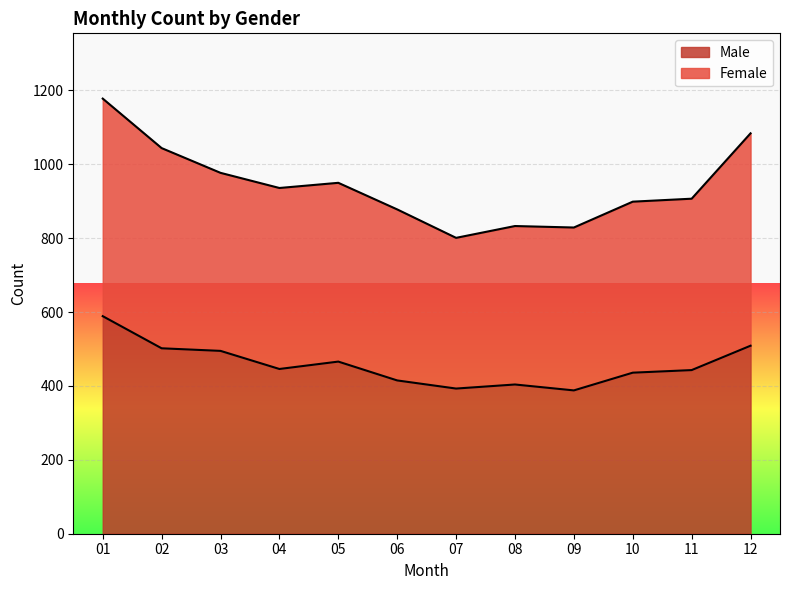

What is the minimum value shown in the chart?

388